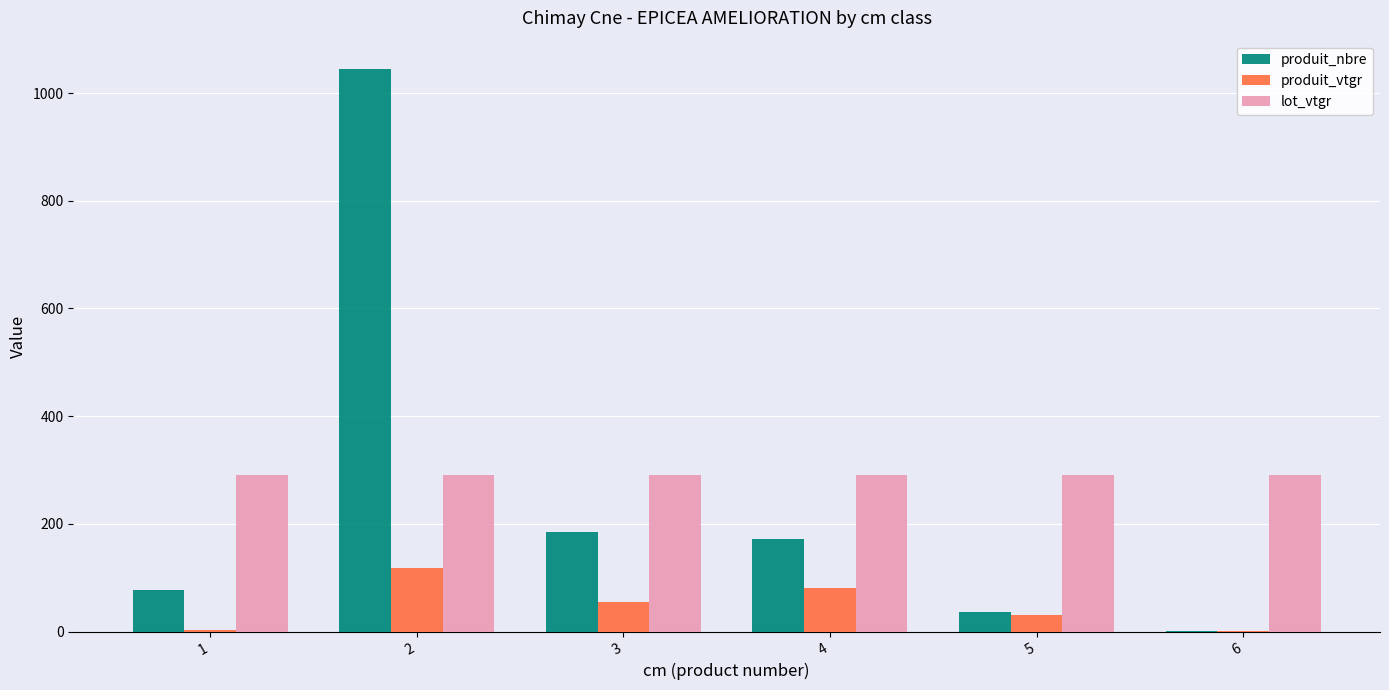

What are all the series names shown in the legend?

produit_nbre, produit_vtgr, lot_vtgr